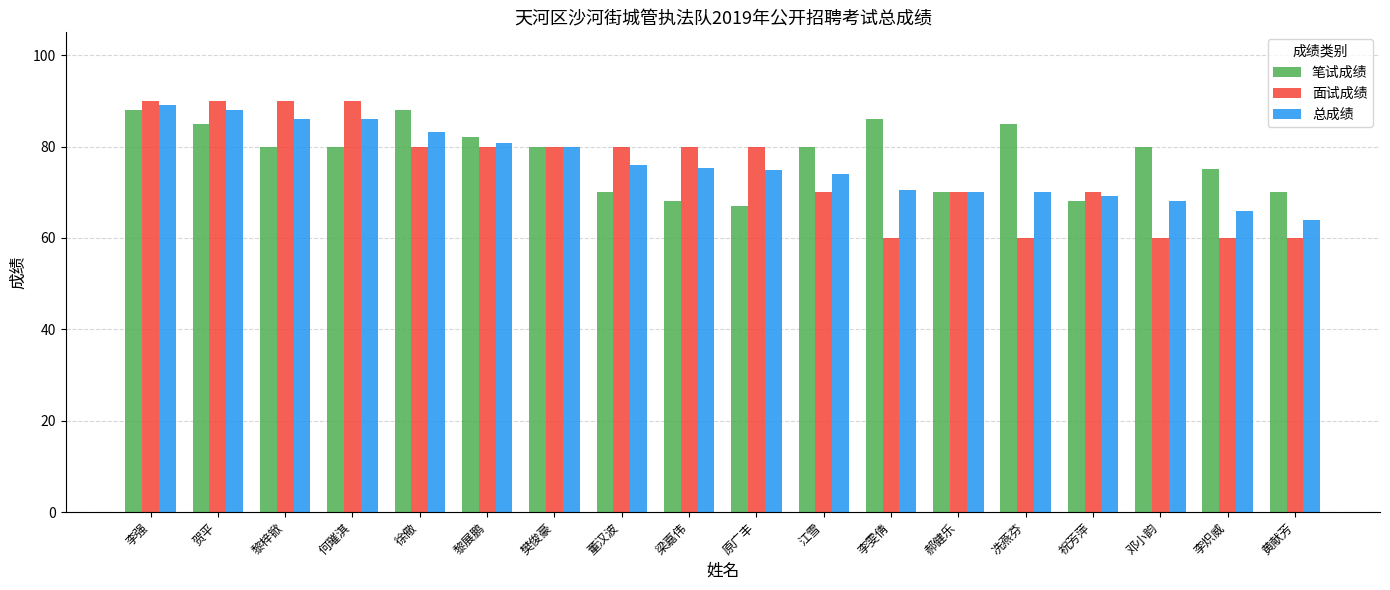

How many categories are shown in the chart?

18